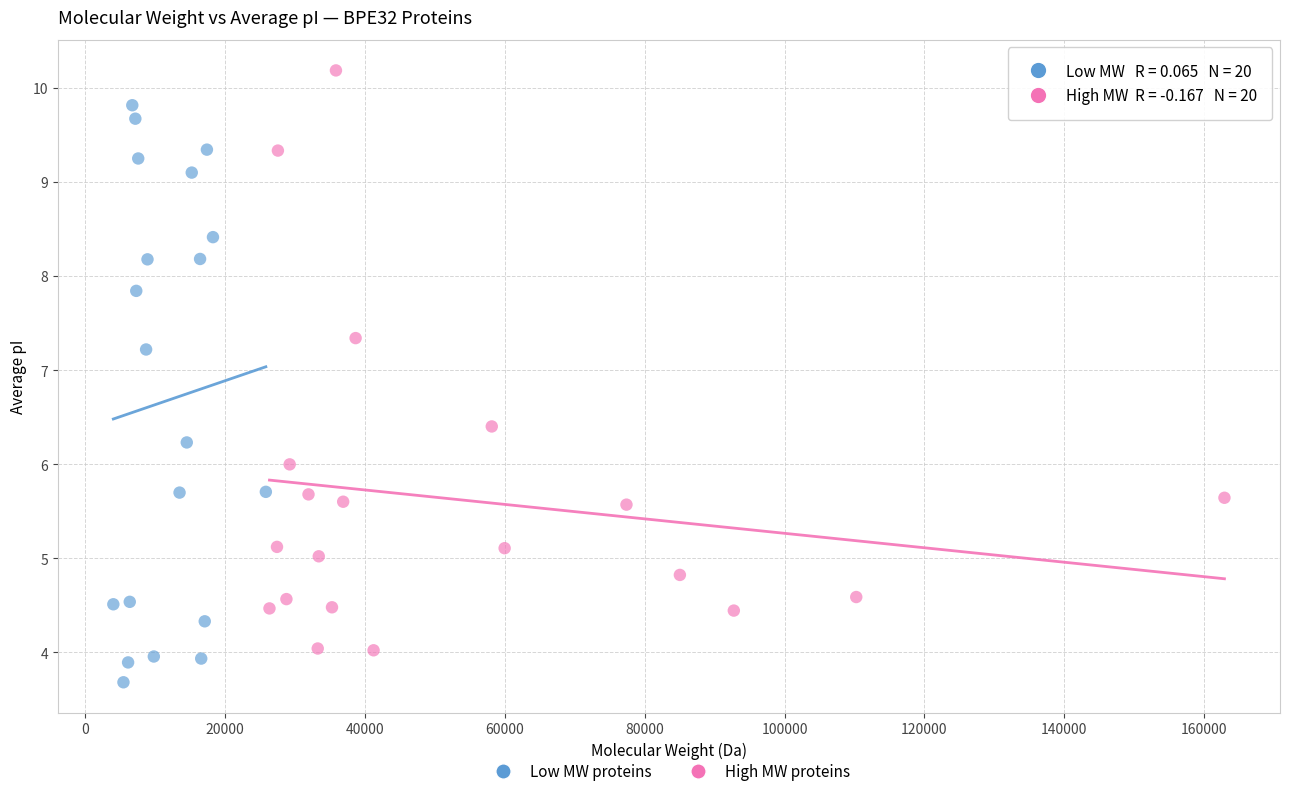

Which series reaches the minimum Y coordinate?

Low MW proteins